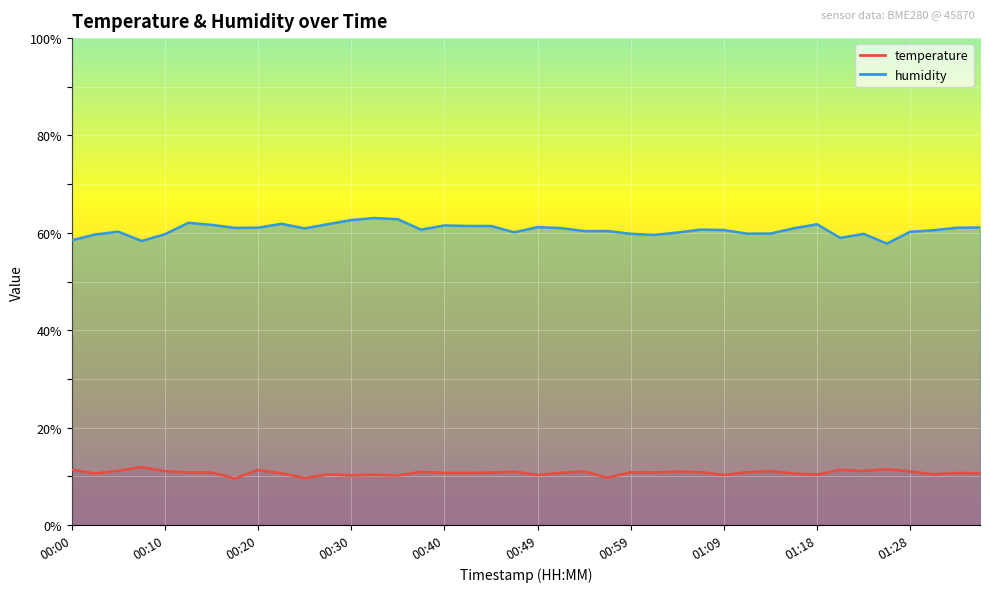

In temperature, how many points are higher than both neighbors (excluding endpoints)?

13